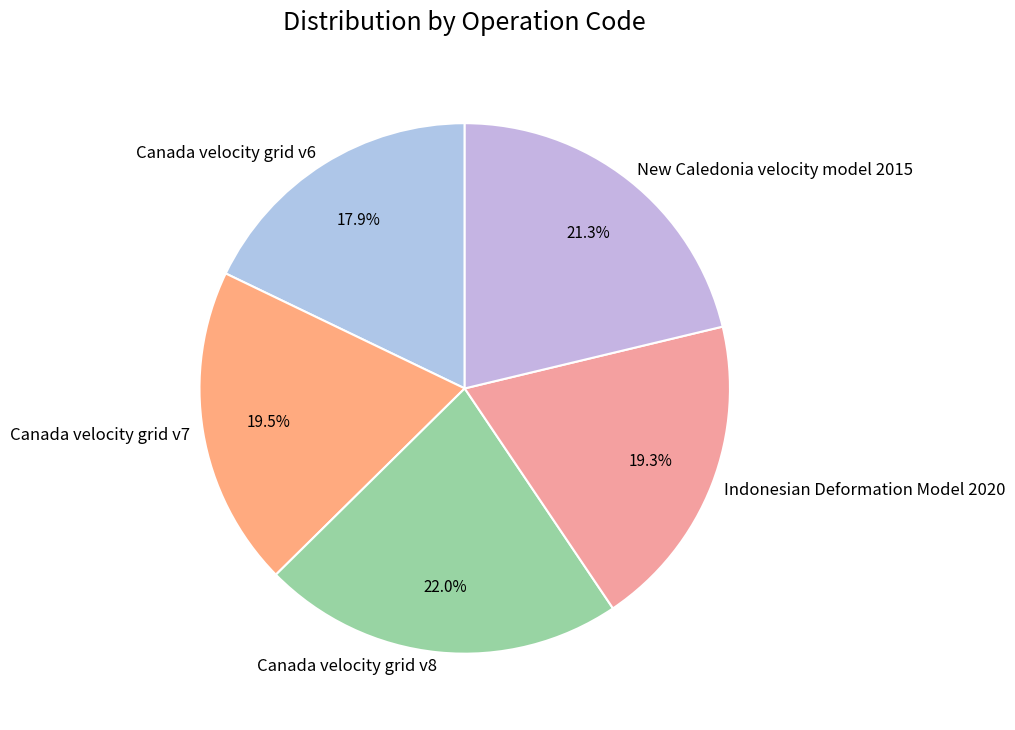

The Canada velocity grid v7 slice represents 34% of the pie. True or false?

False